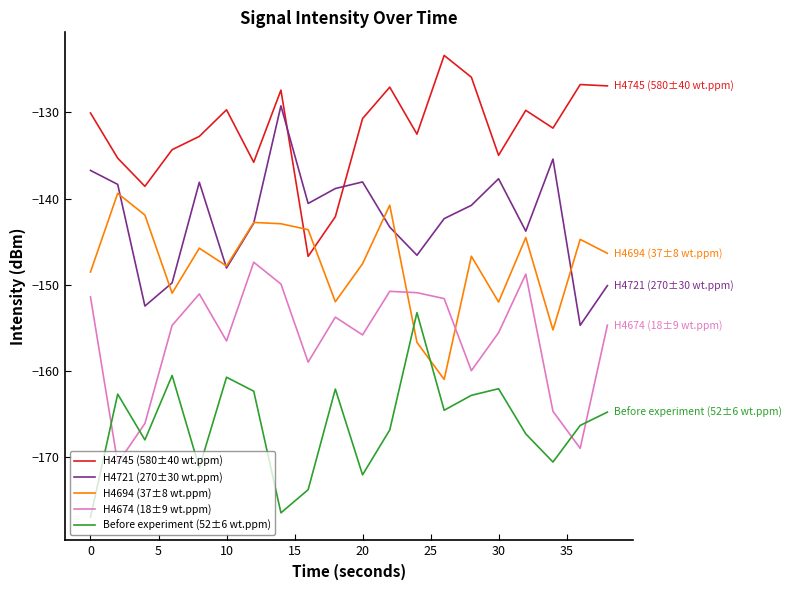

Rank the series by their maximum value, from highest to lowest.

H4745 (580±40 wt.ppm), H4721 (270±30 wt.ppm), H4694 (37±8 wt.ppm), H4674 (18±9 wt.ppm), Before experiment (52±6 wt.ppm)